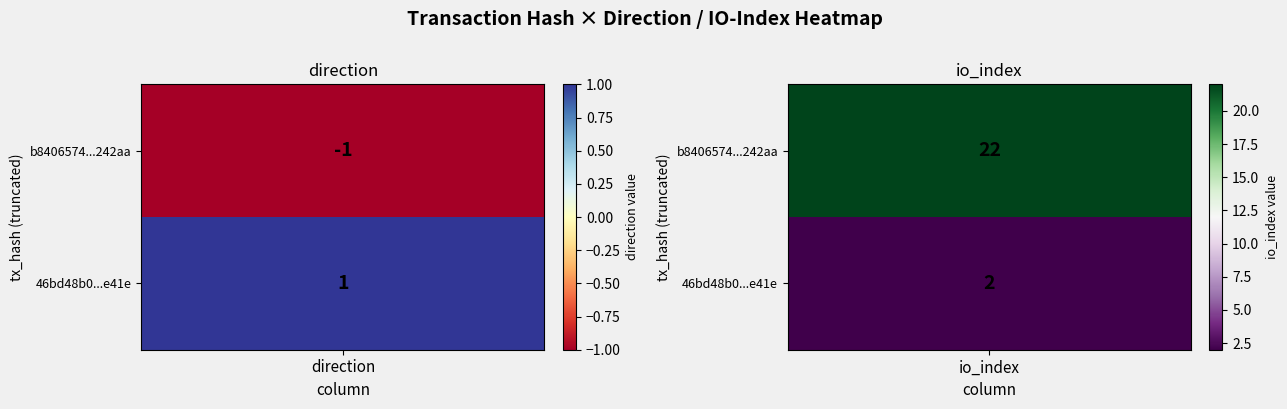

What is the difference between the 46bd48b05a302cc41a76e9ece05ba8c4f476e41 values at -1 and 1?

1